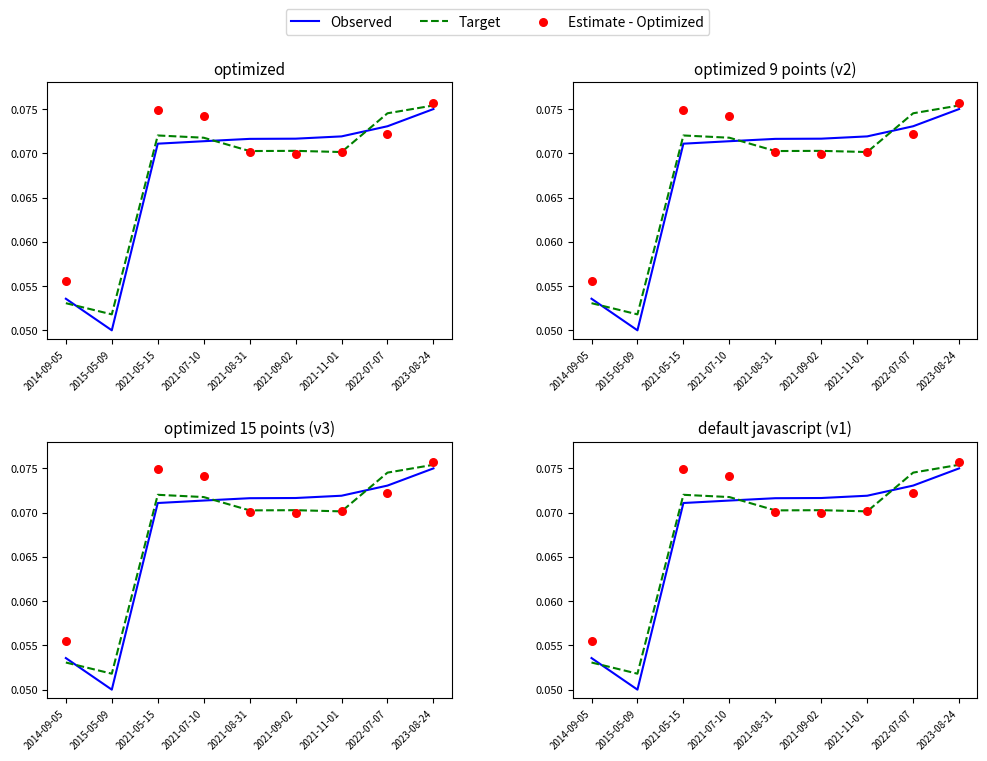

At how many categories does at least one series exceed 0?

9